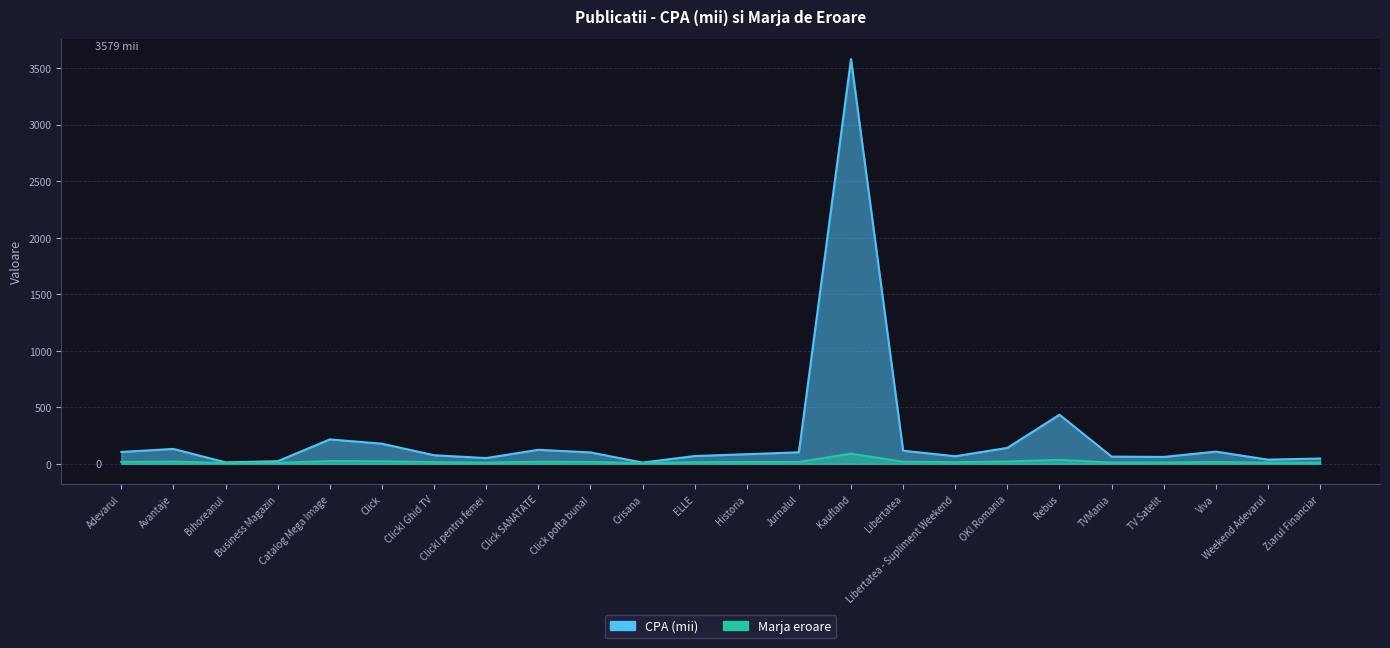

True or false: Marja eroare has a value of 11 at Weekend Adevarul.

True